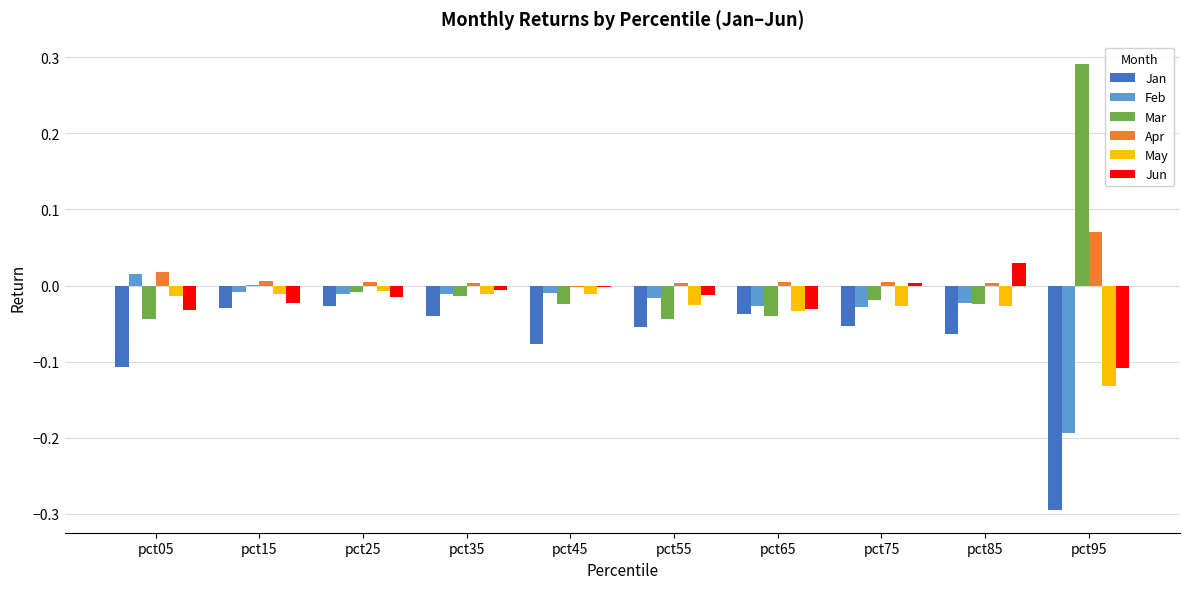

True or false: Apr has a value of 0.0 at pct95.

False